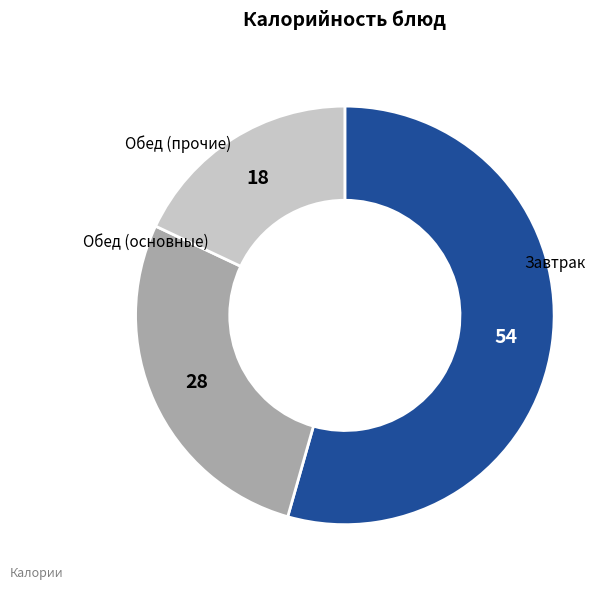

Is there any slice that represents more than half of the pie?

Yes